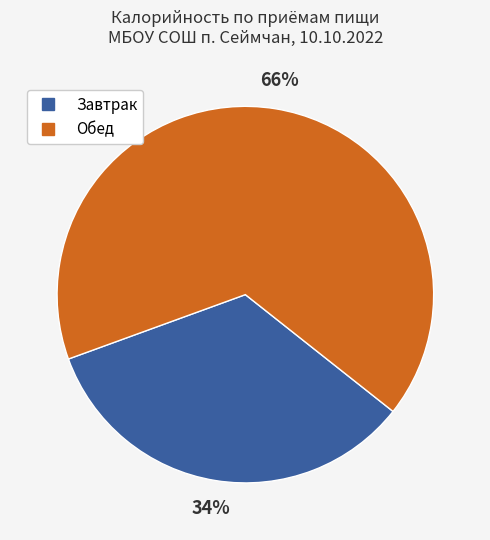

Is the sum of Обед and Завтрак greater than half?

Yes